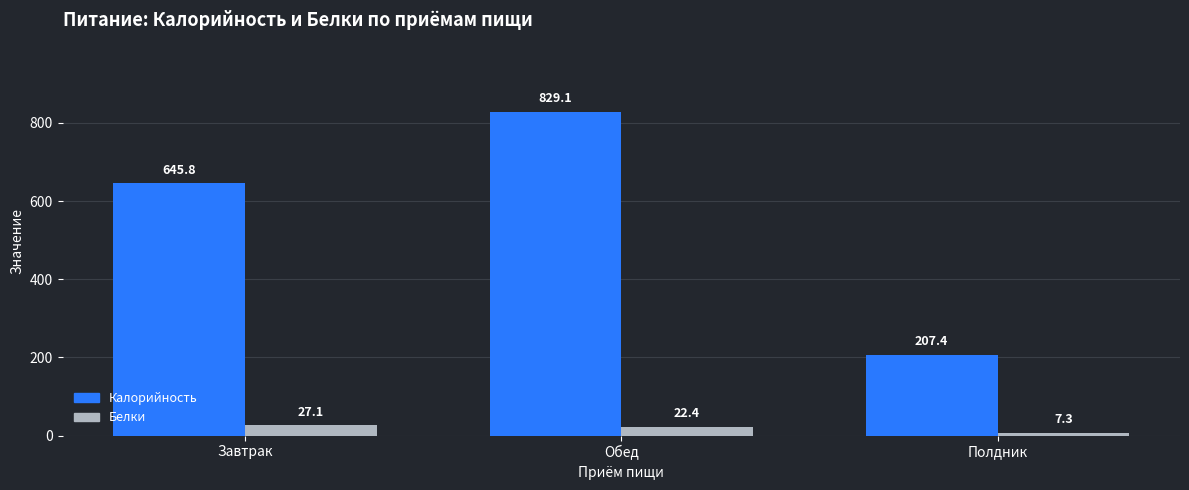

What is the average value of the Калорийность series?

560.8